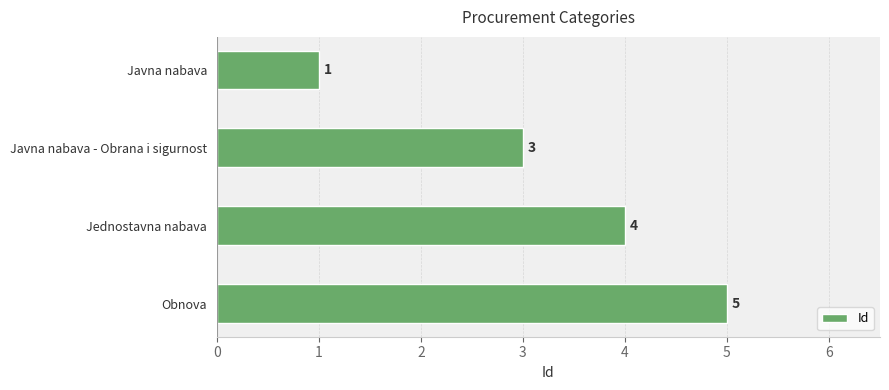

What is the label of the 4th bar from the bottom?

Javna nabava